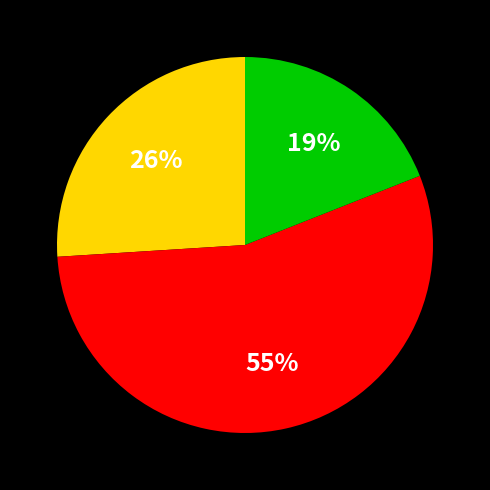

To the nearest percent, what is the average slice percentage?

33%